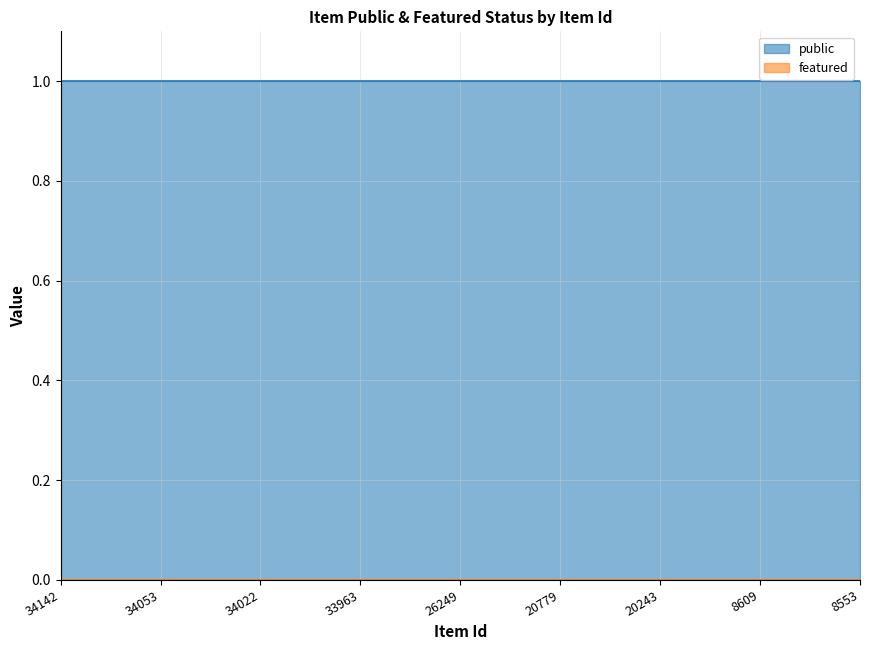

Count the number of categories in the chart.

9